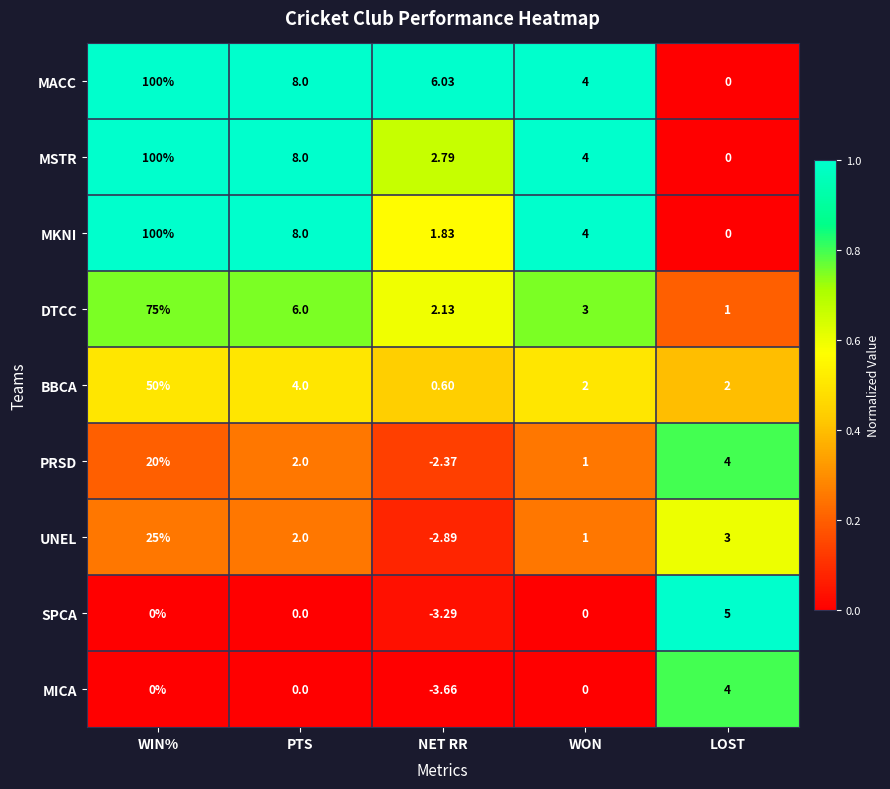

Between WON and LOST, which series saw the biggest shift?

SPCA